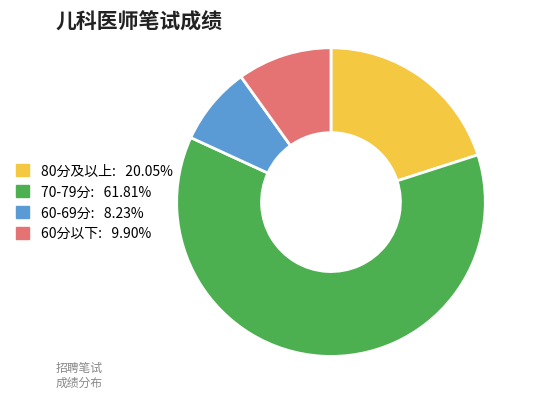

Does any single category account for the majority?

Yes